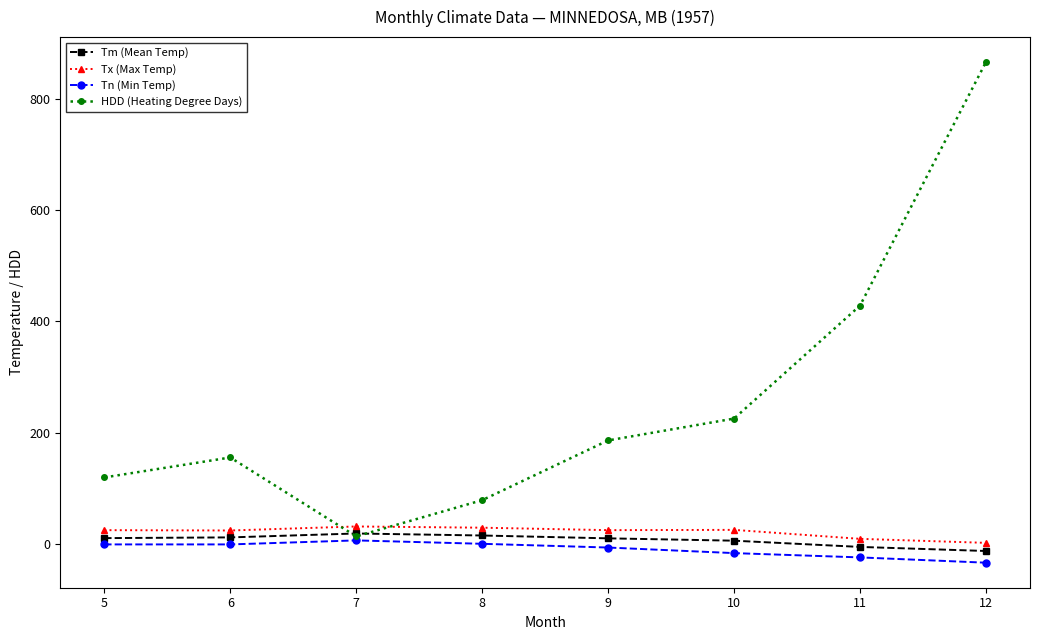

What is the value of the Tn (Min Temp) point at the 3rd from the left?

7.2